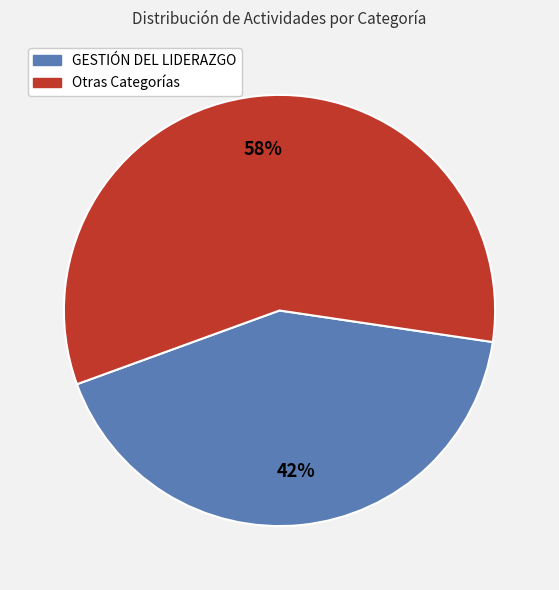

To the nearest percent, what is the average slice percentage?

50%